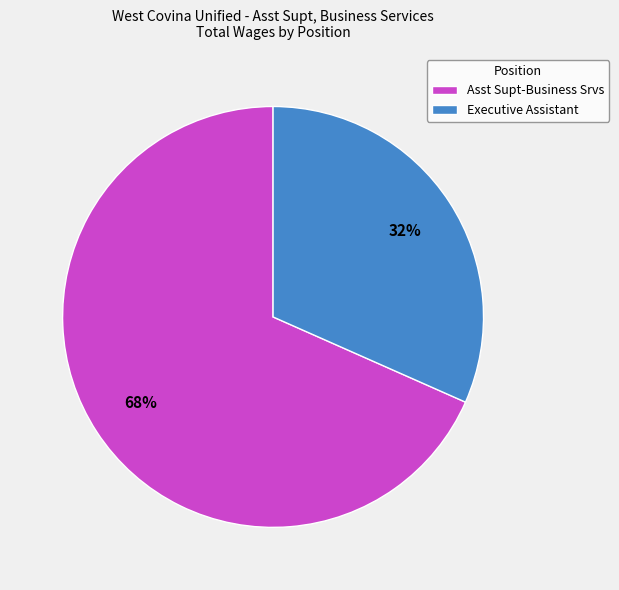

Which has a higher value, Asst Supt-Business Srvs or Executive Assistant?

Asst Supt-Business Srvs